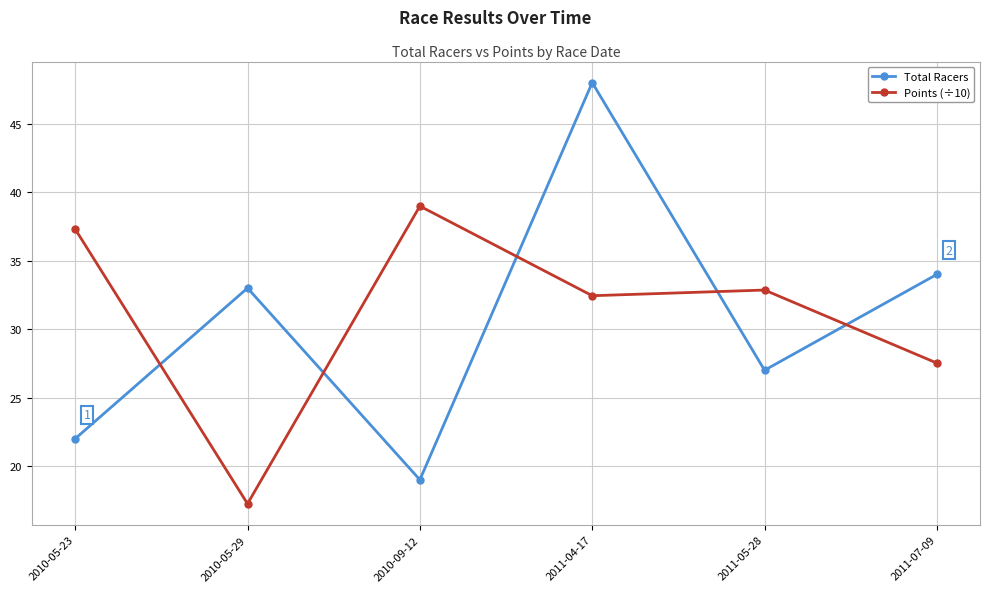

Which series changed the most between 2010-05-23 and 2010-09-12?

Total Racers